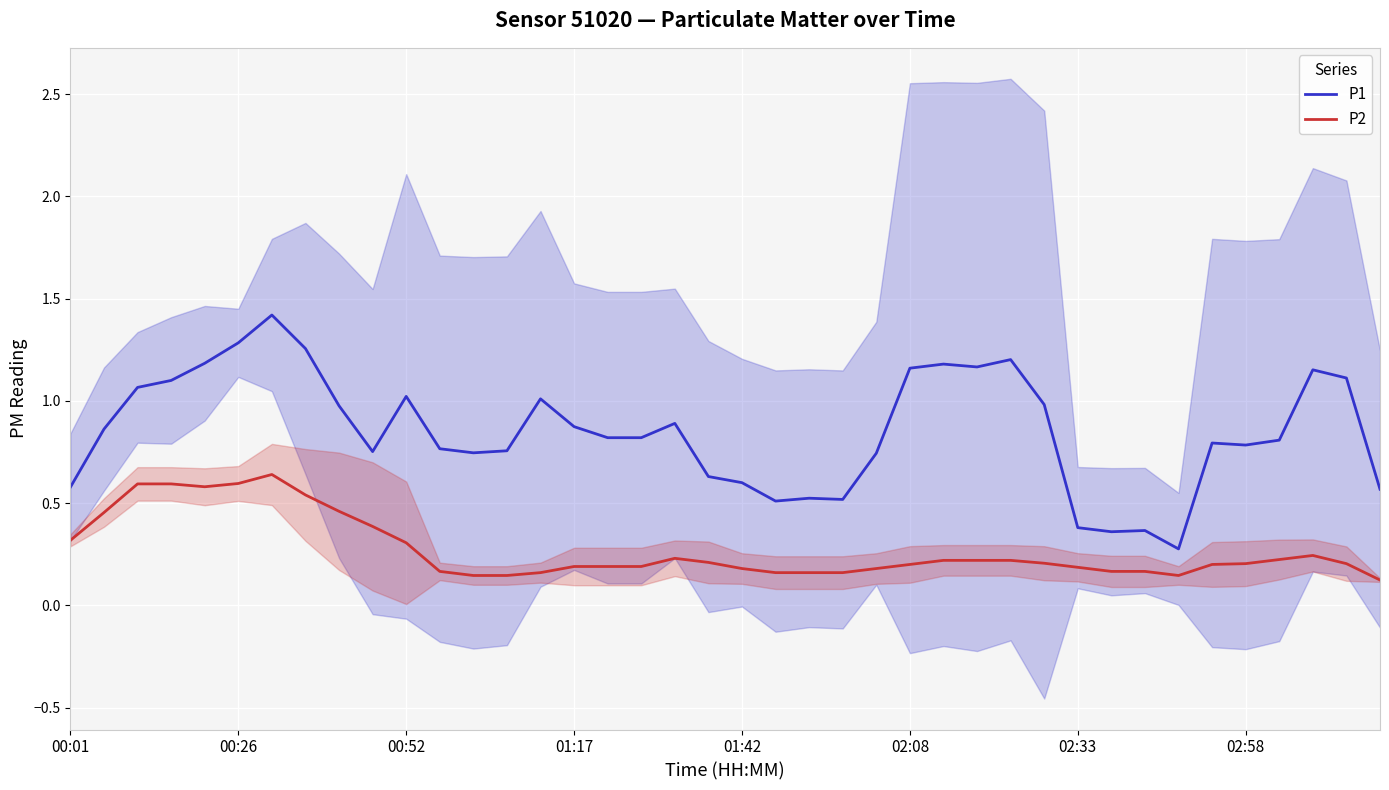

True or false: P2 has more than 2 interior local peaks.

True